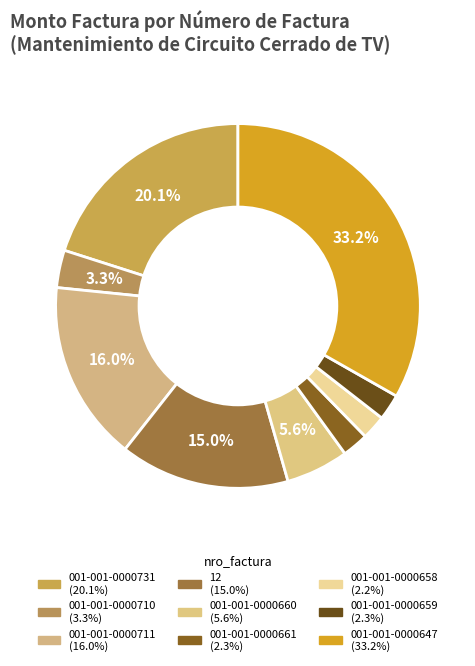

What percentage is the 001-001-0000647 slice, to the nearest percent?

33%